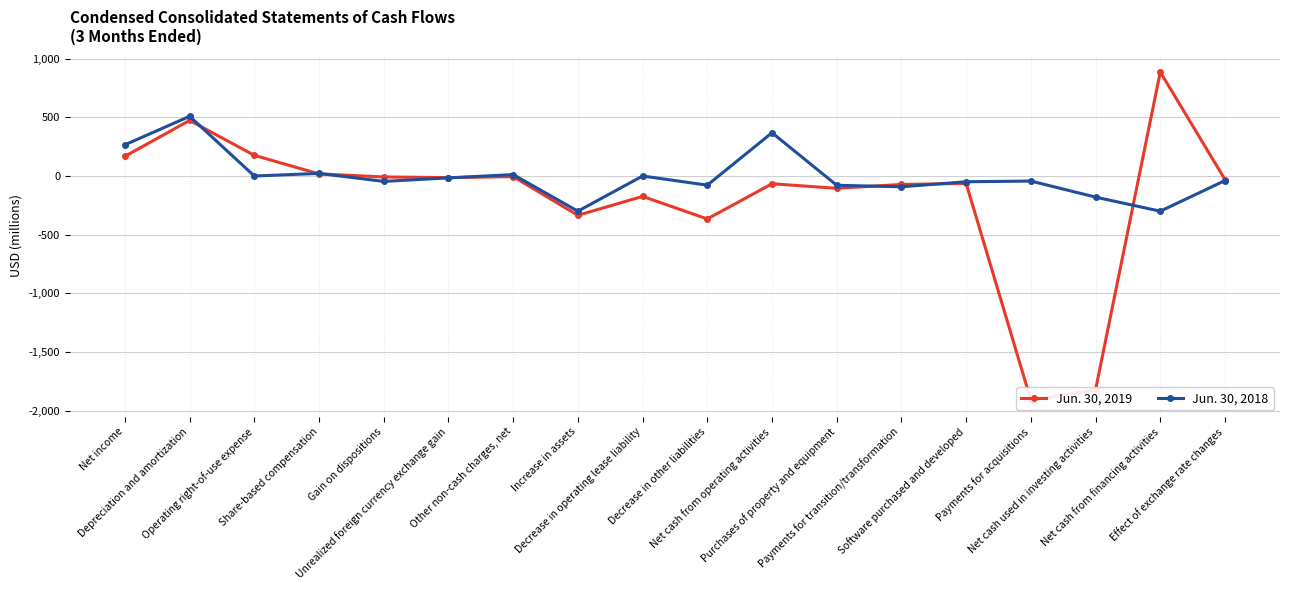

How many values in the Jun. 30, 2019 series exceed -30?

8